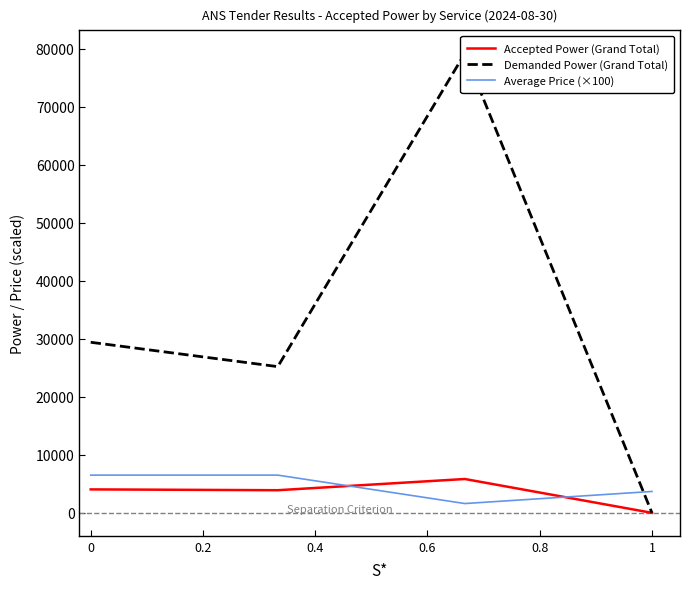

At how many categories does at least one series exceed 21393?

3